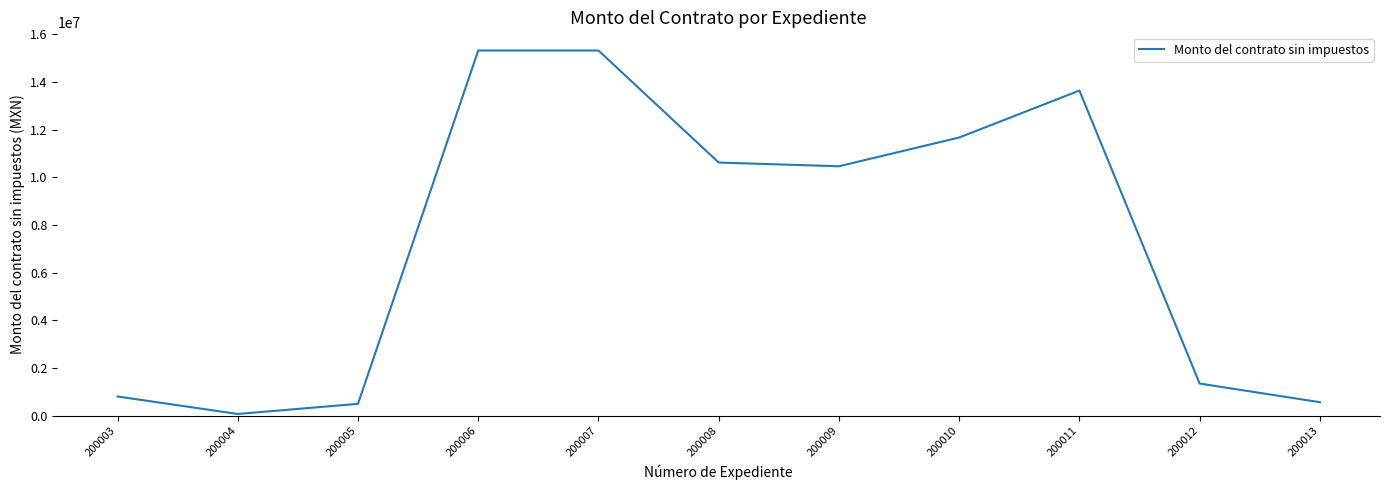

The chart shows a value of 395287.9 at 200012. True or false?

False